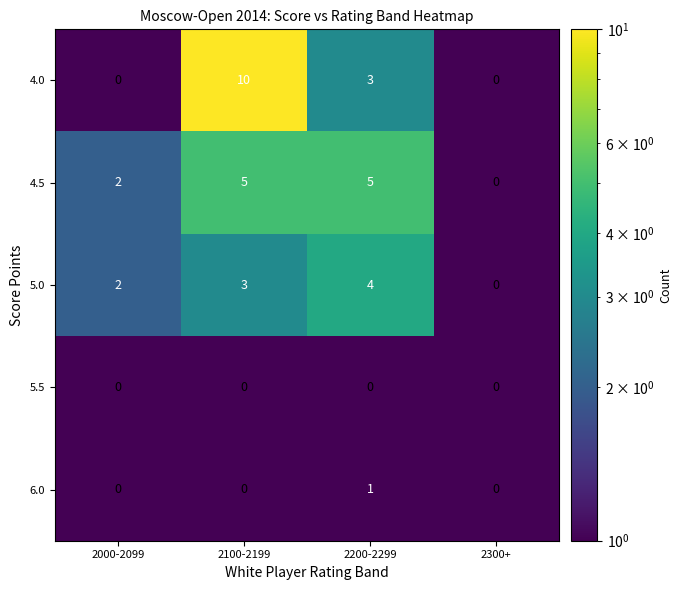

Read the 5.0 value at 2100-2199.

3